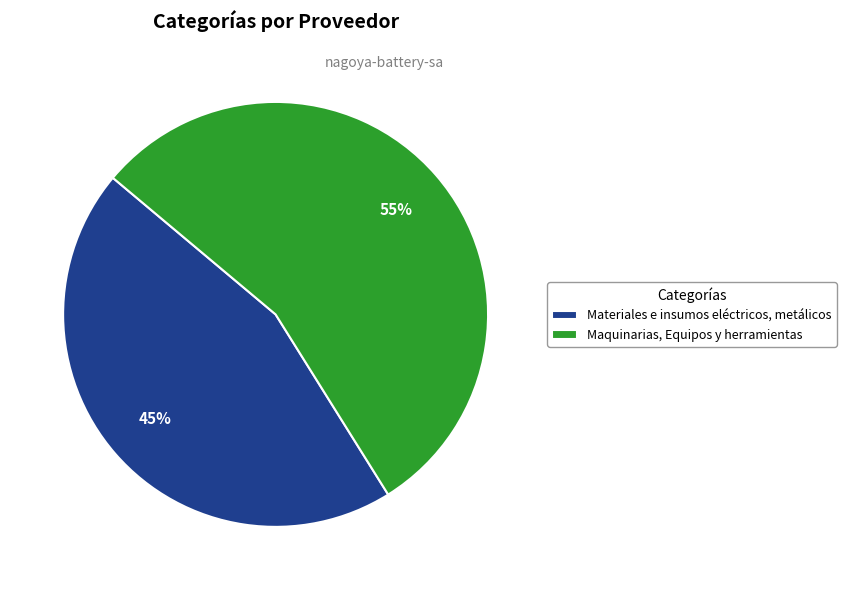

Is it true that Materiales e insumos eléctricos, metálicos is 45% of the pie?

True